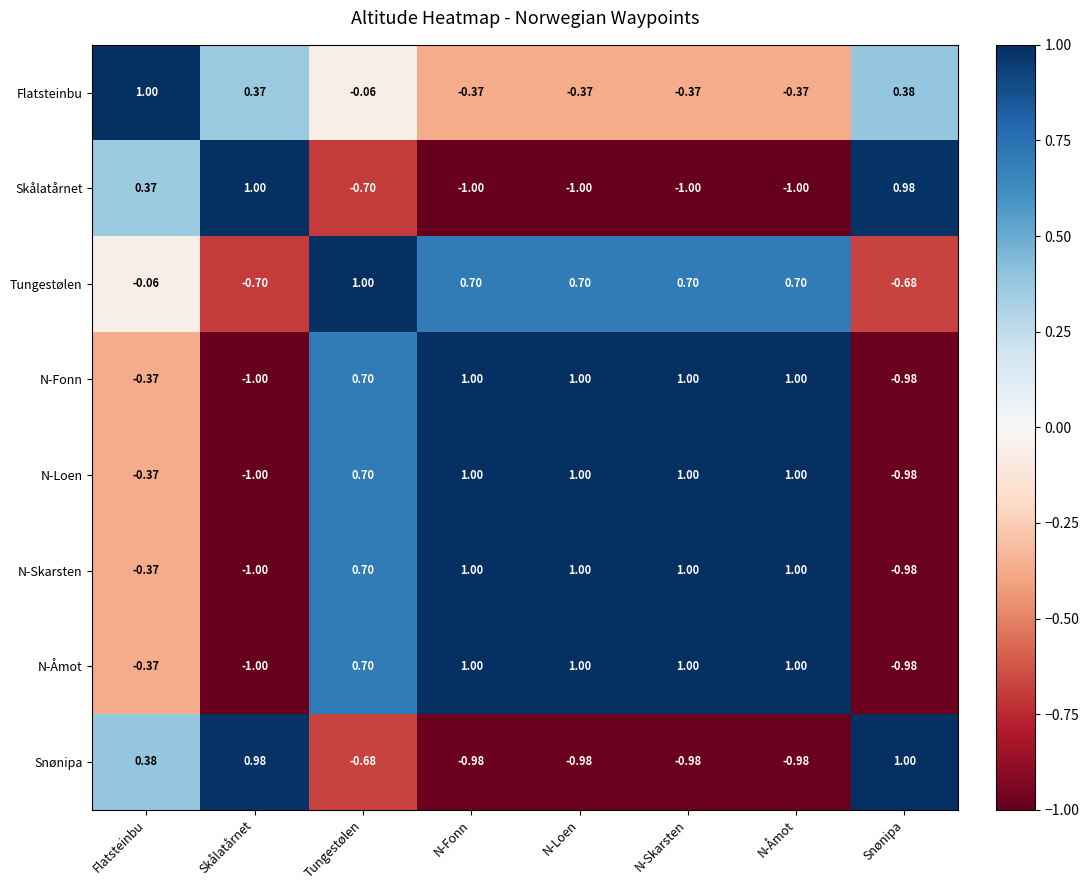

At which category is the sum across all series the highest?

Tungestølen